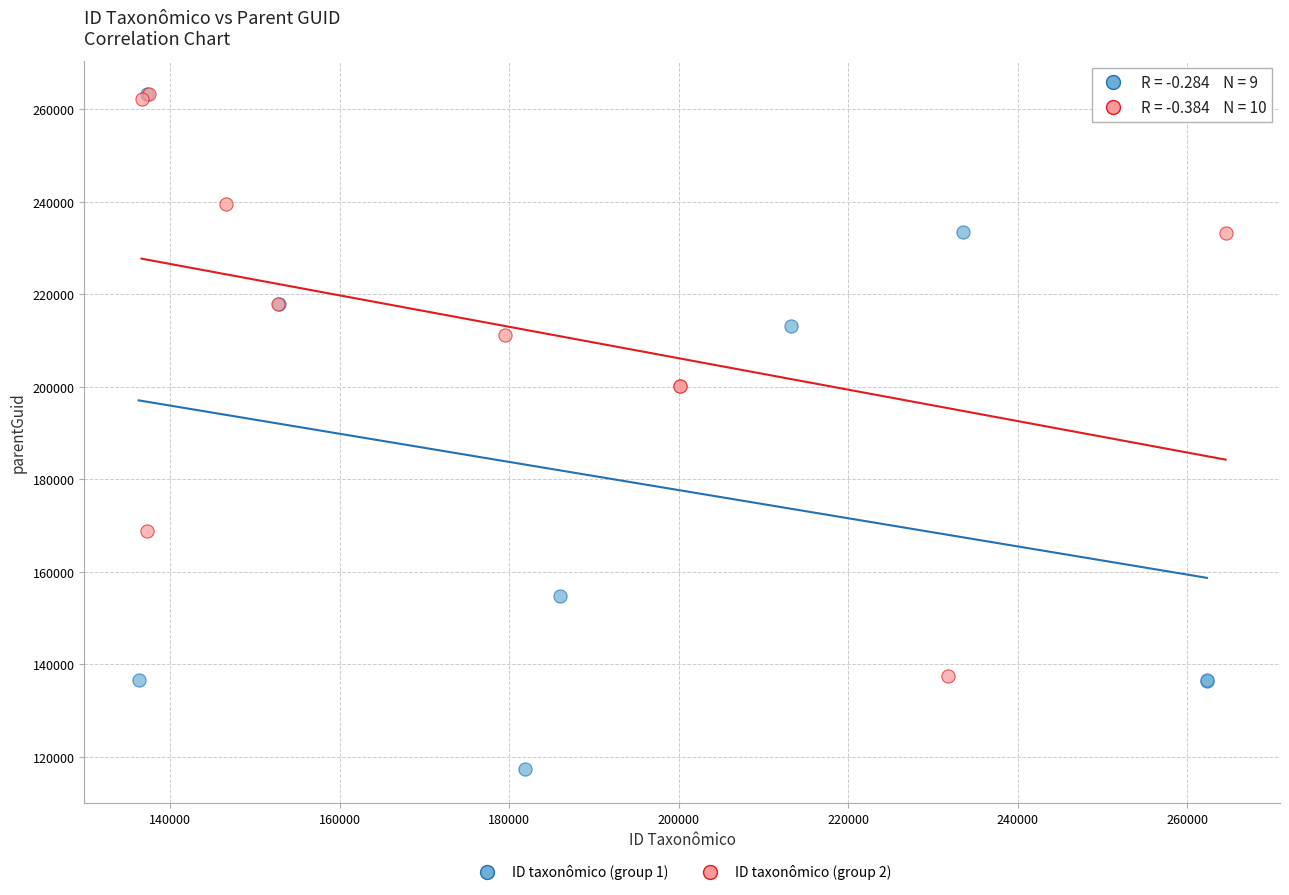

Which series contains the lowest Y value?

ID taxonômico (group 1)